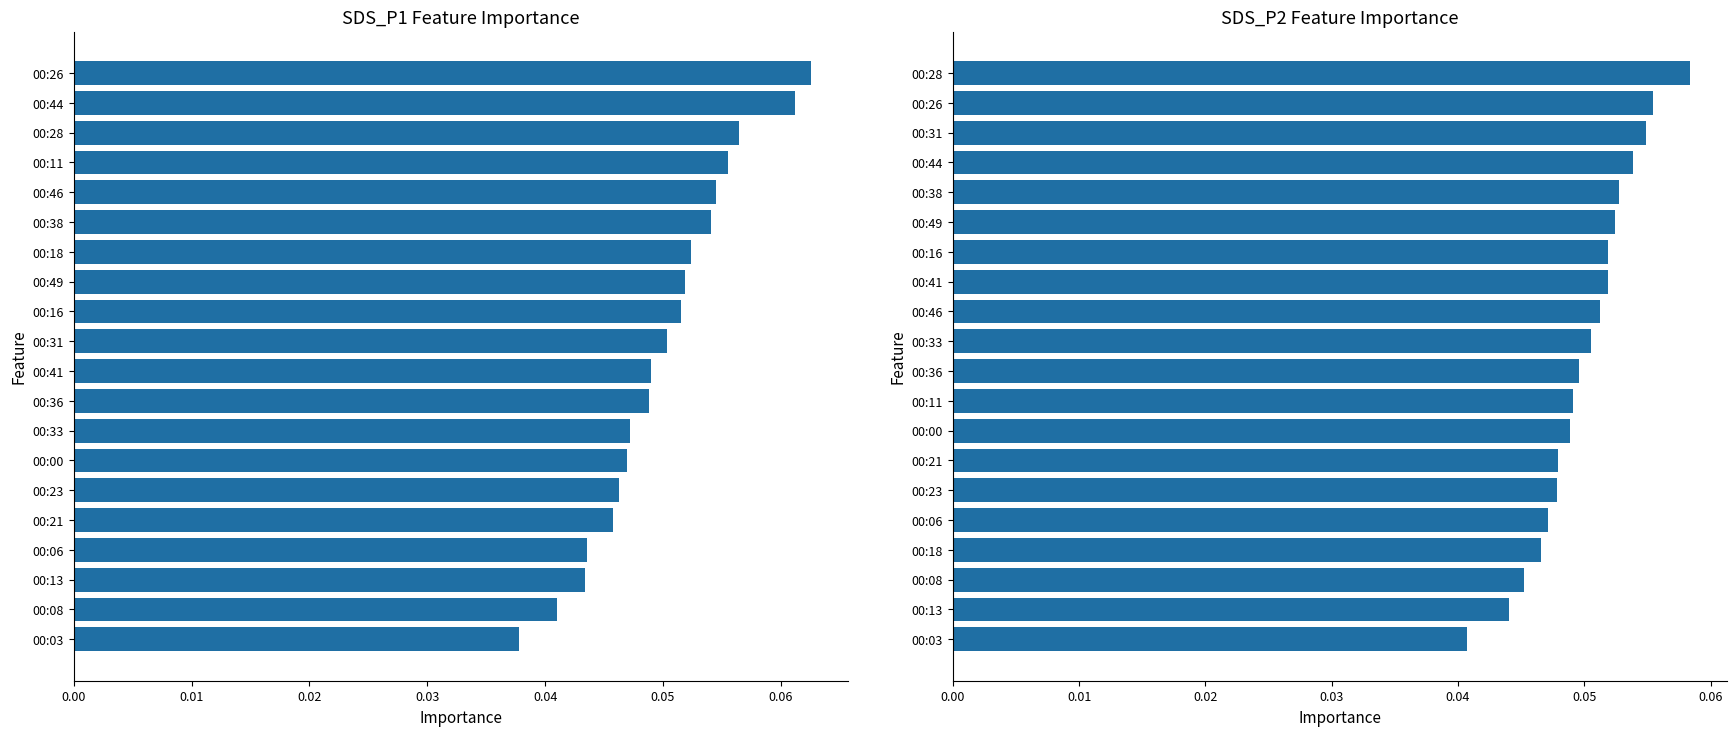

What is the total value across all series at 16?

0.1